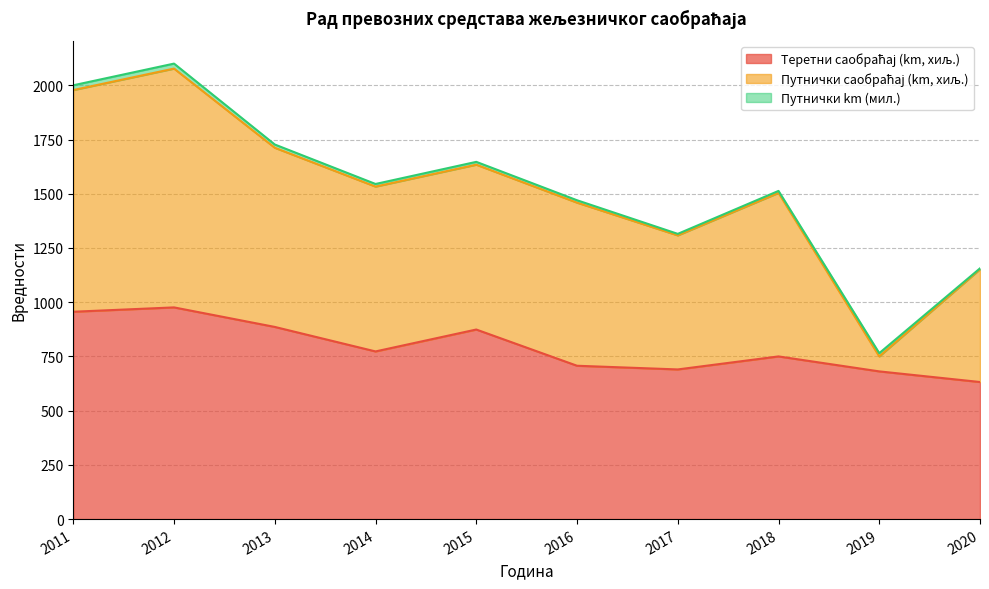

What is the sum of all Теретни саобраћај (km, хиљ.) values?

7925